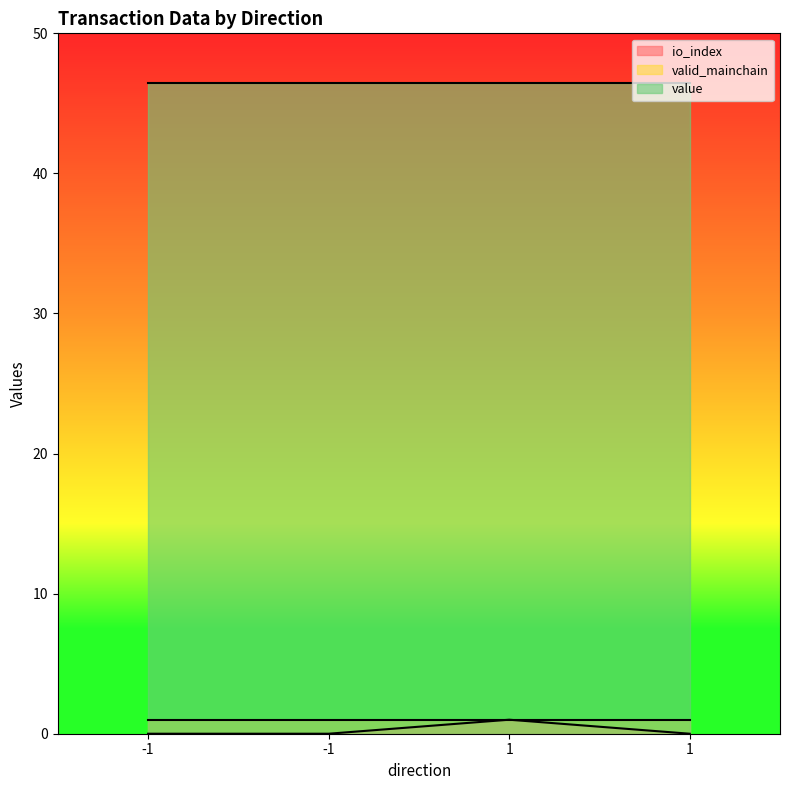

What is the difference between the maximum and second lowest values in the io_index series?

1.0